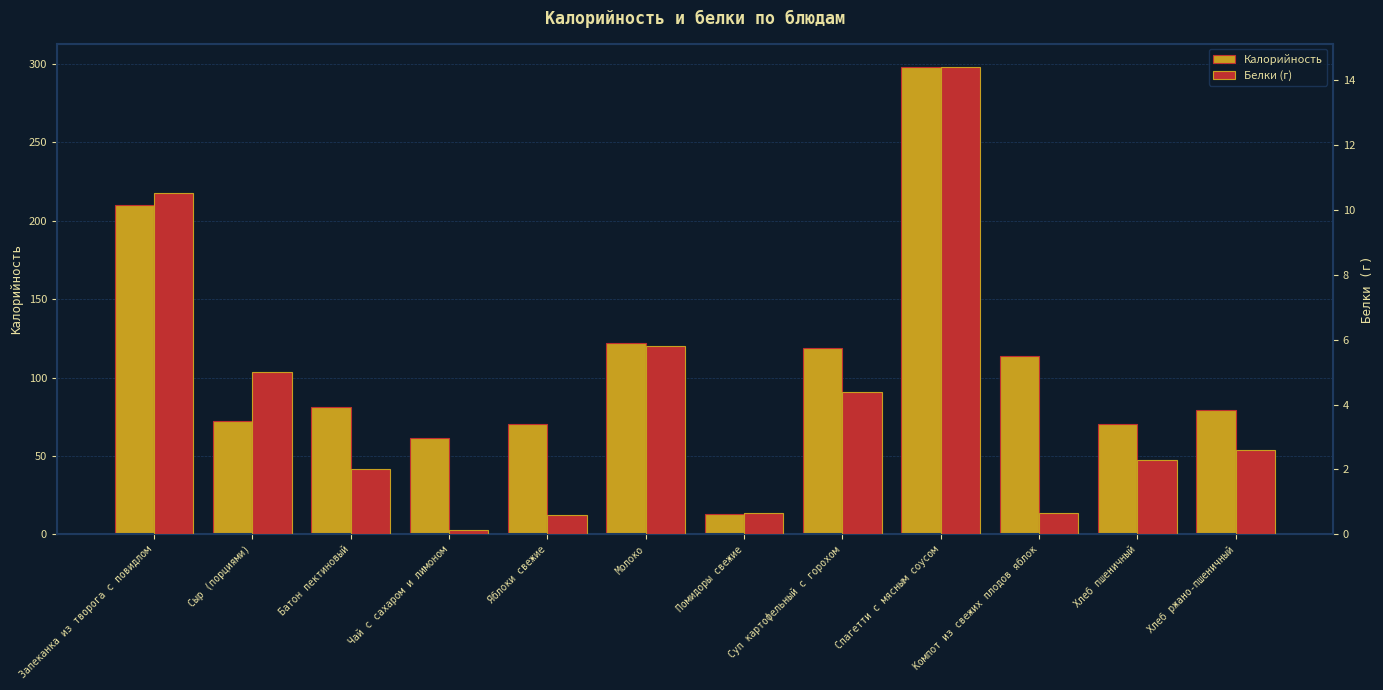

At how many categories does at least one series exceed 13?

11